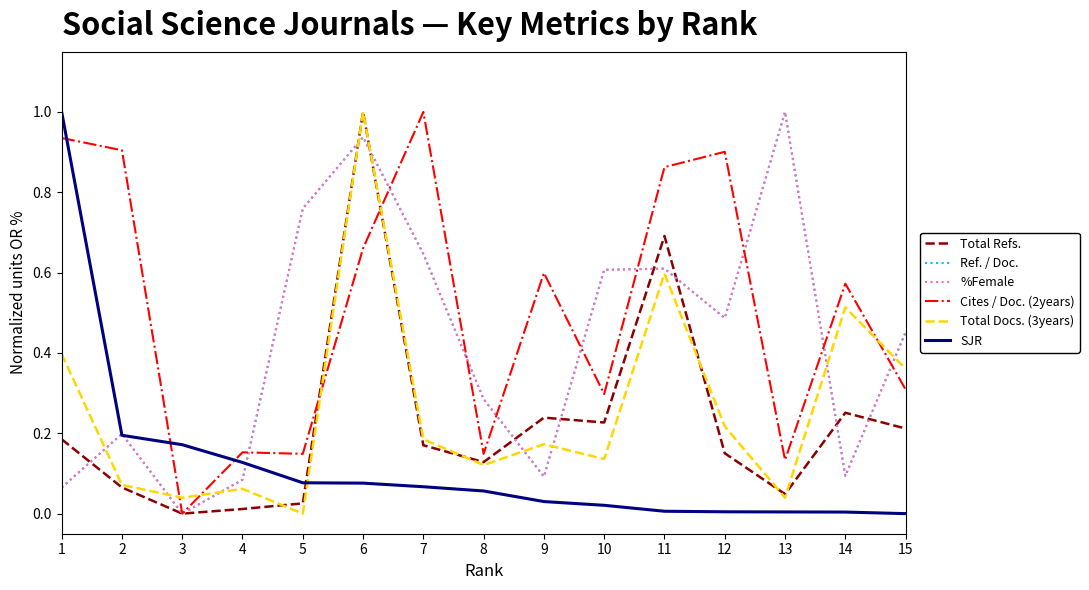

Does the chart have visible grid lines?

No